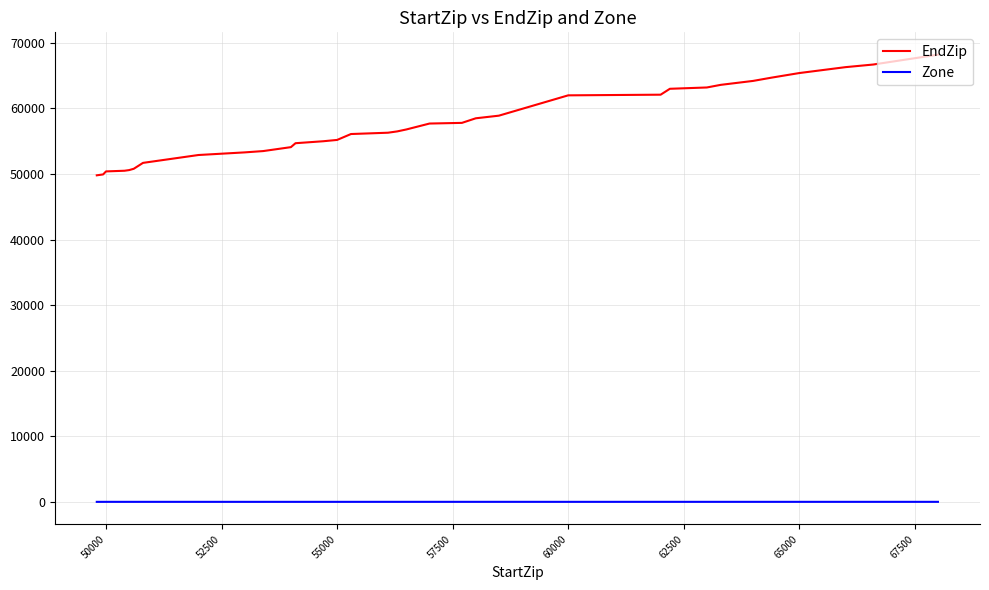

What is the greatest value displayed?

68199